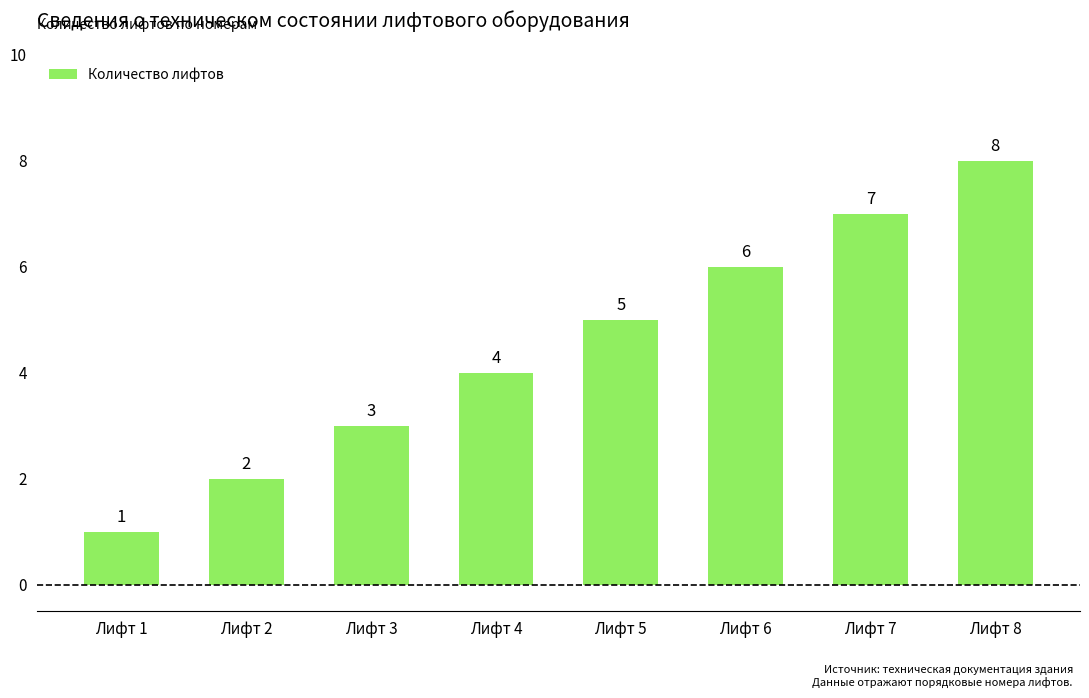

How many values are between 3 and 7?

5